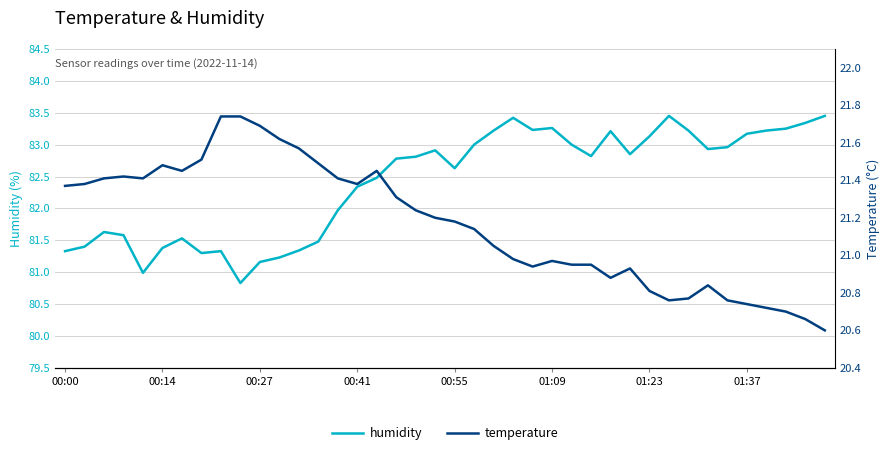

What is the minimum value for humidity?

80.8